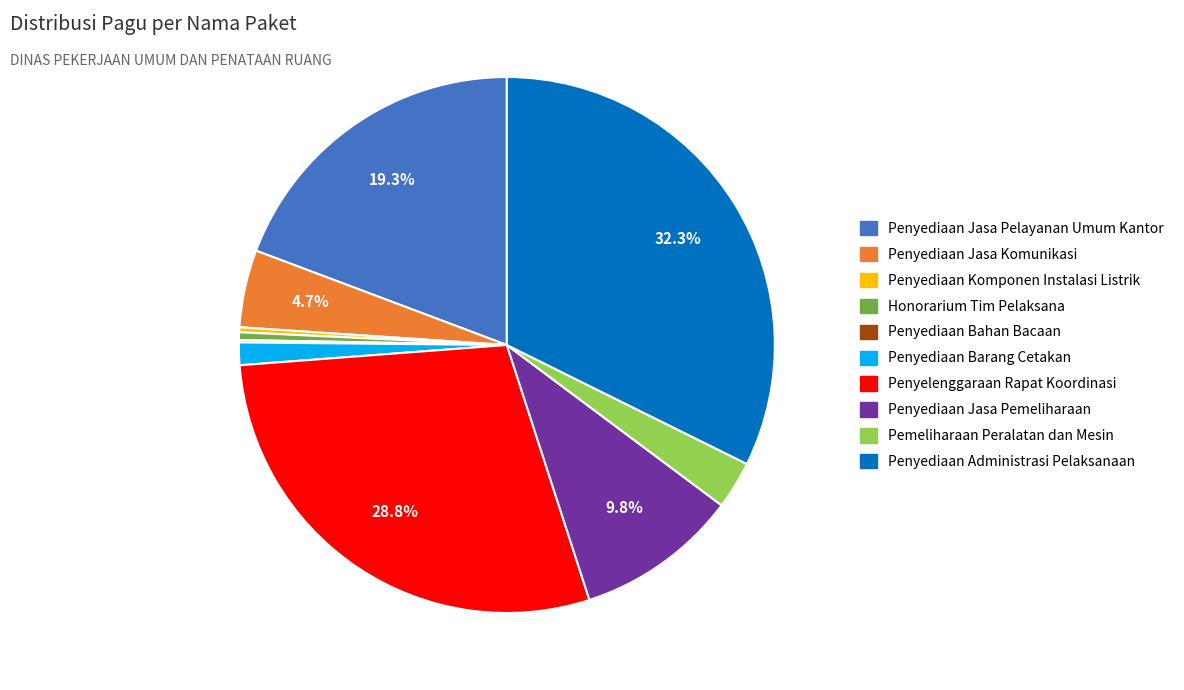

Does Penyelenggaraan Rapat Koordinasi account for over 50% of the chart?

No